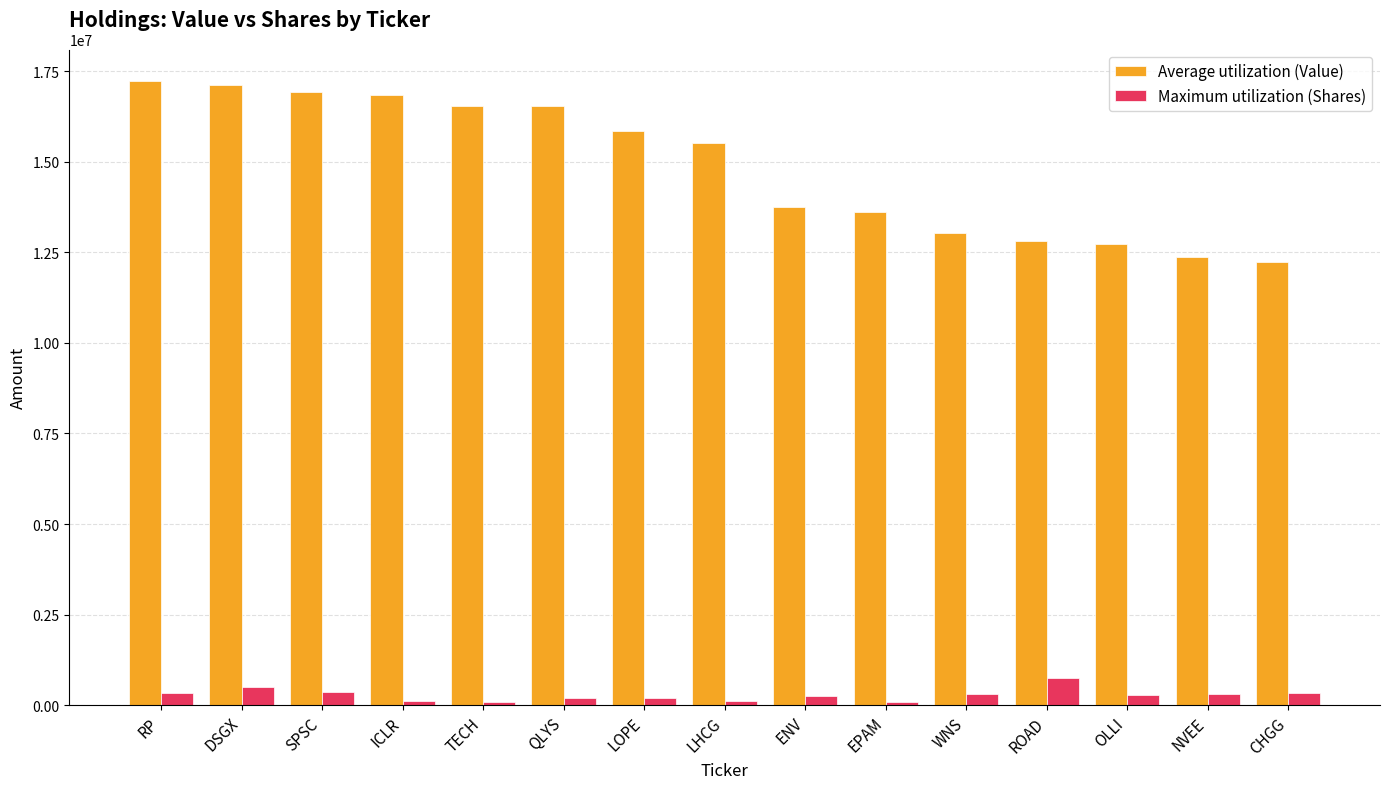

What is the label of the 14th bar from the right?

DSGX